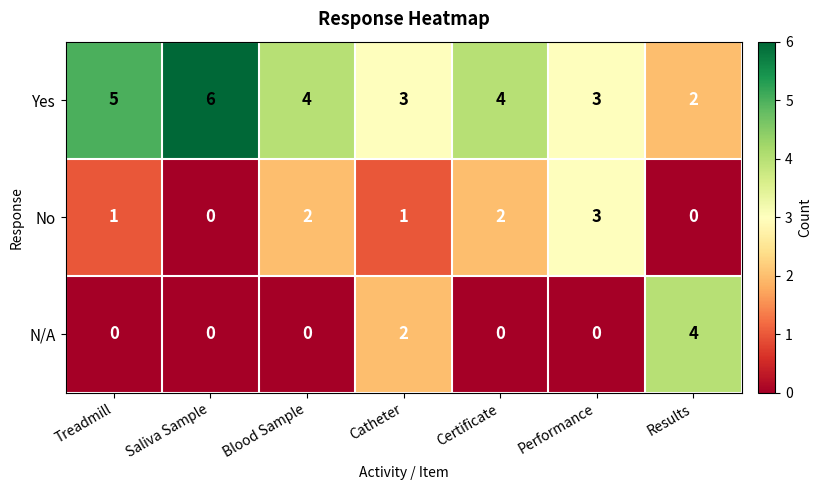

How many distinct data groups are displayed?

3